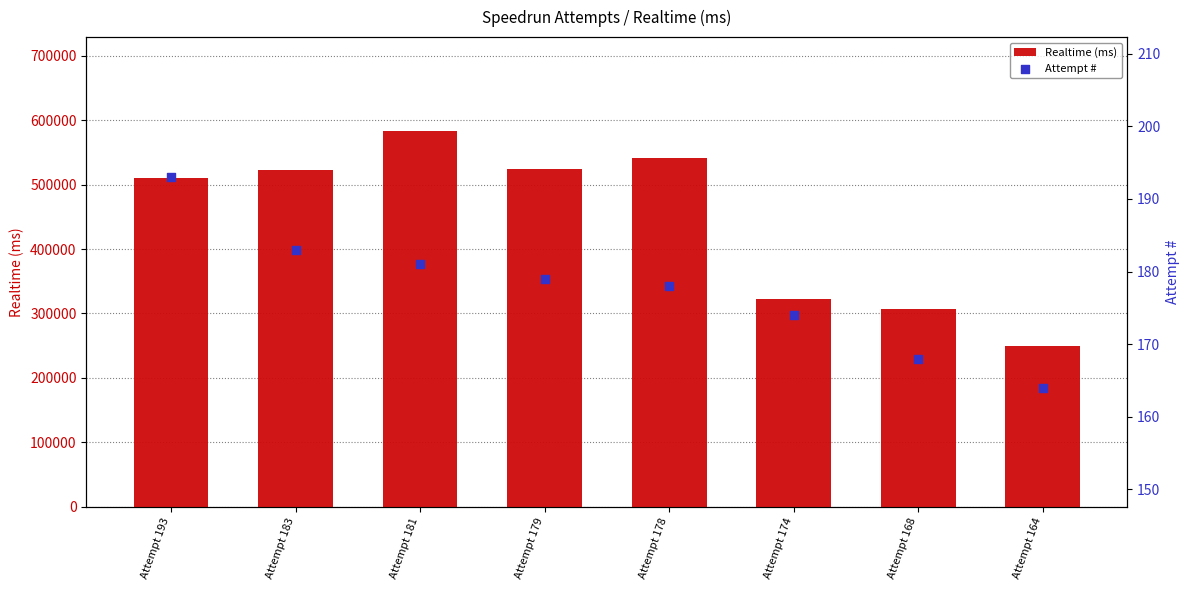

Which series has the largest total across all categories?

Realtime (ms)